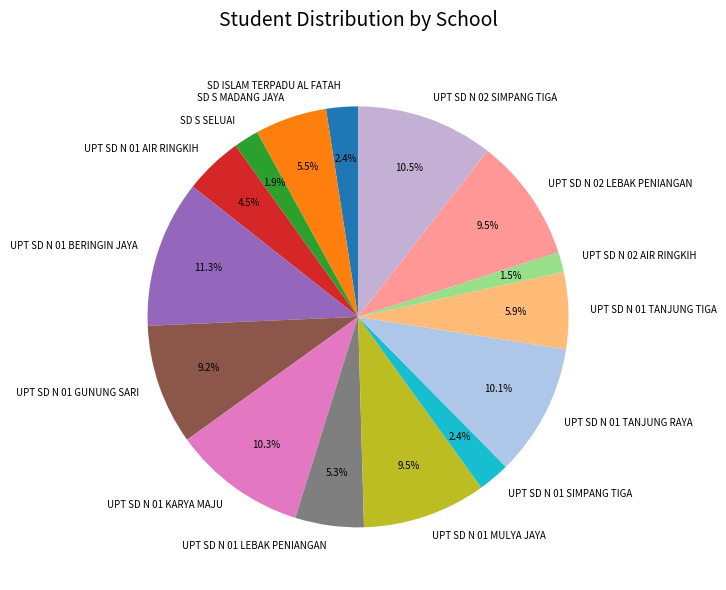

Is it true that SD S MADANG JAYA is 11% of the pie?

False